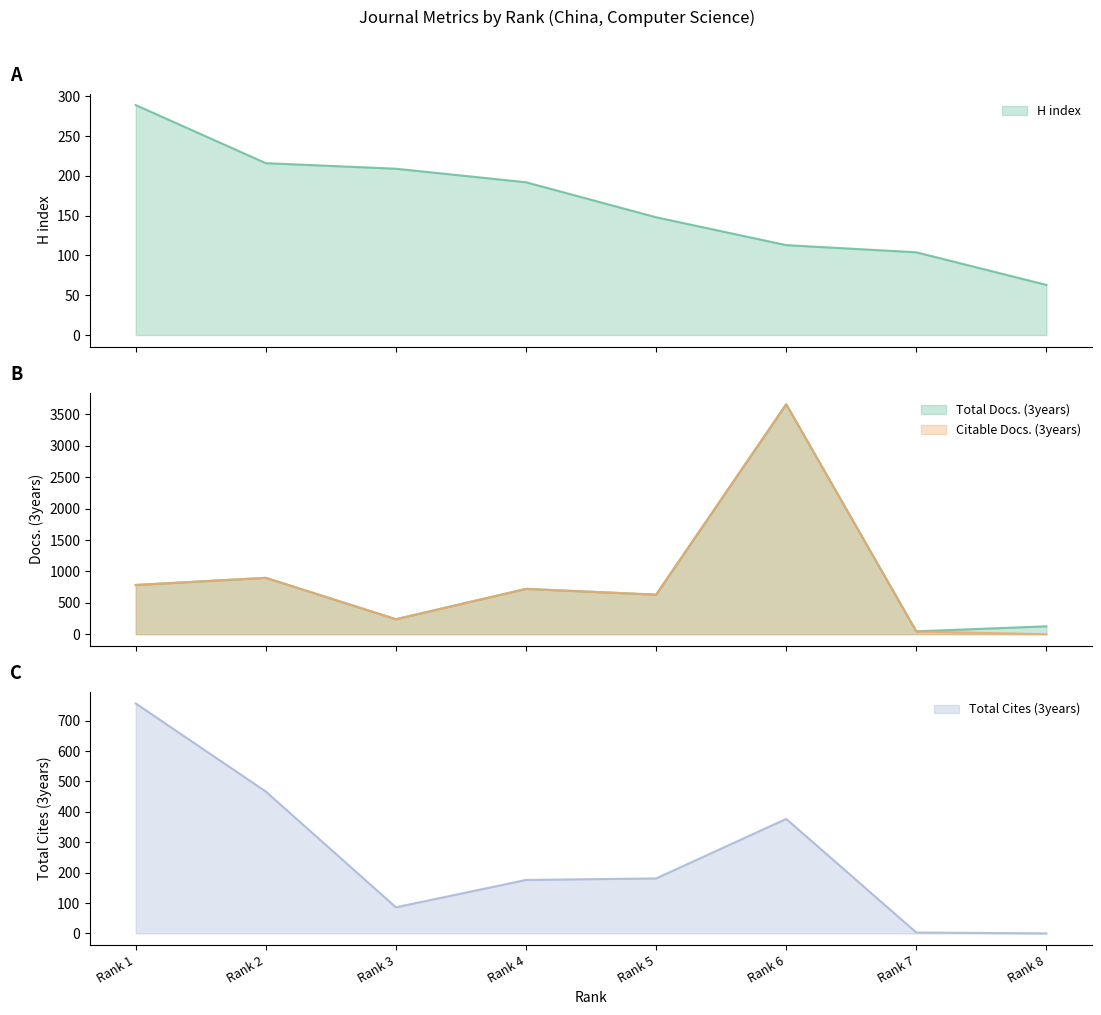

What is the difference between the maximum and minimum values in the Total Cites (3years) series?

757